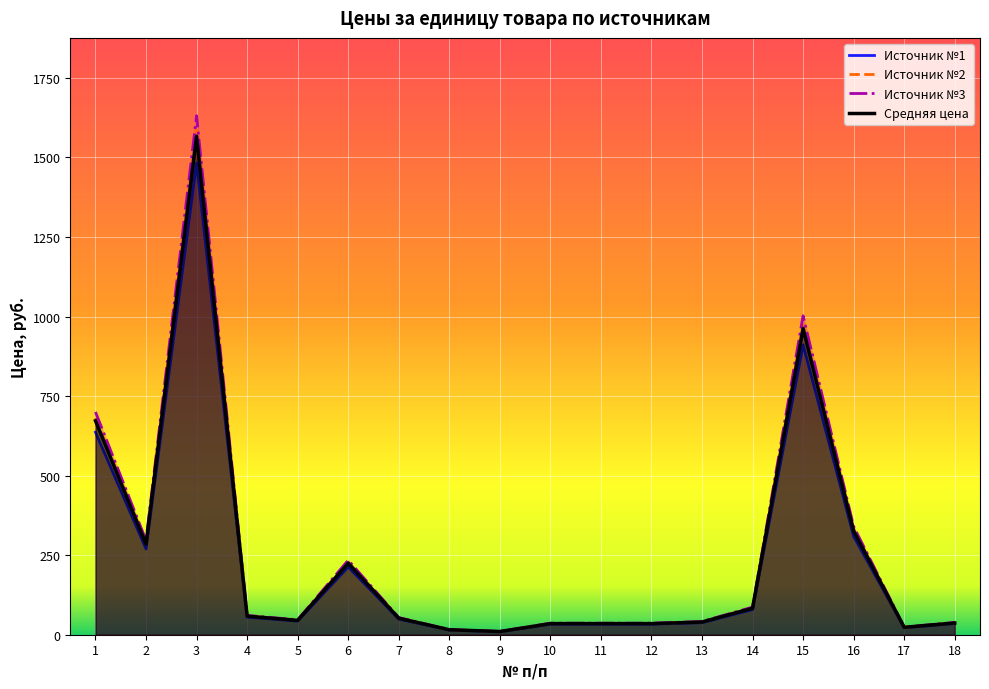

How many series are shown in this chart?

4